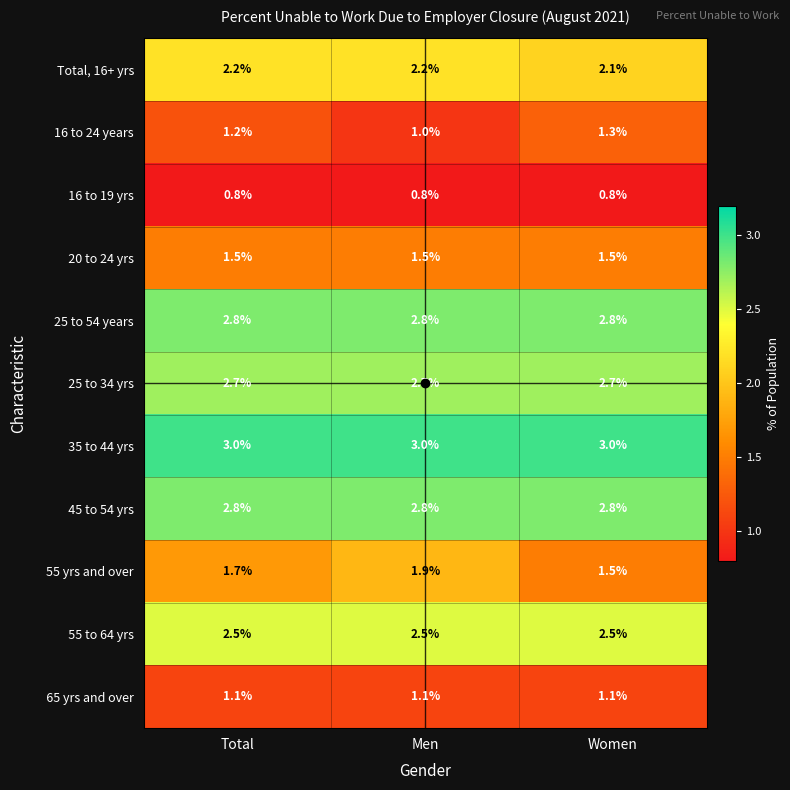

What is the sum of the 55 yrs and over values at Women and Men?

3.4